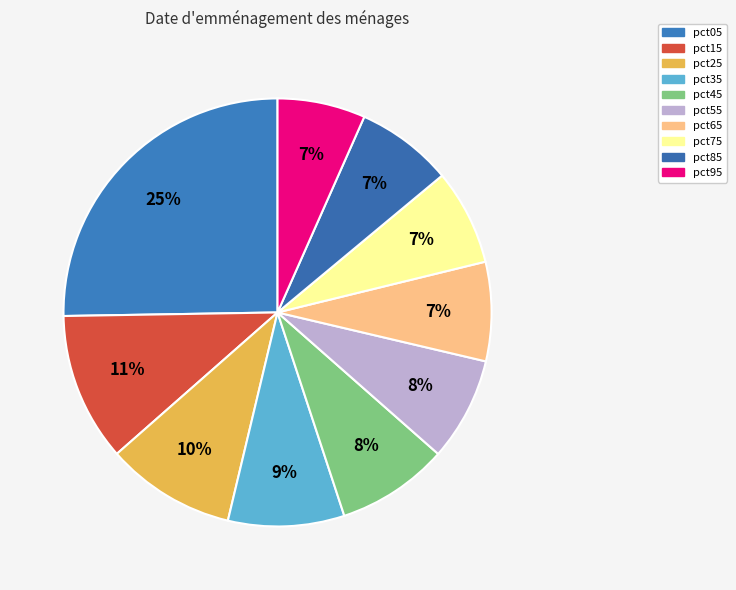

Rank the categories by value from lowest to highest.

pct95, pct75, pct85, pct65, pct55, pct45, pct35, pct25, pct15, pct05